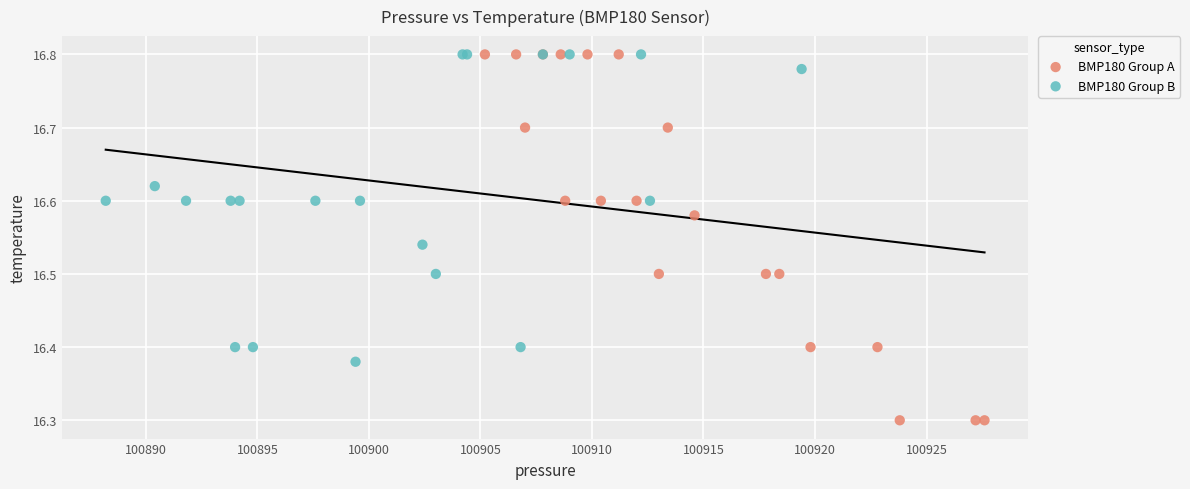

Which series has the widest spread of Y values?

BMP180 Group A